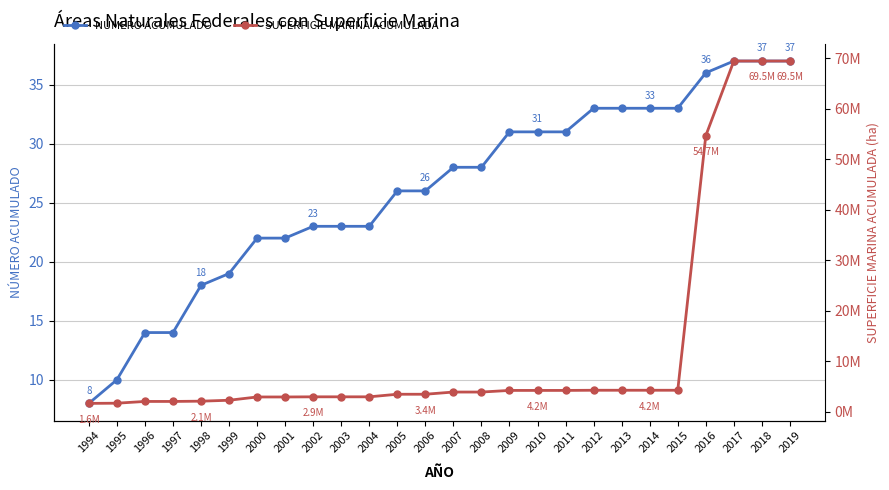

What is the difference between the maximum and minimum values in the SUPERFICIE MARINA ACUMULADA series?

67826460.1